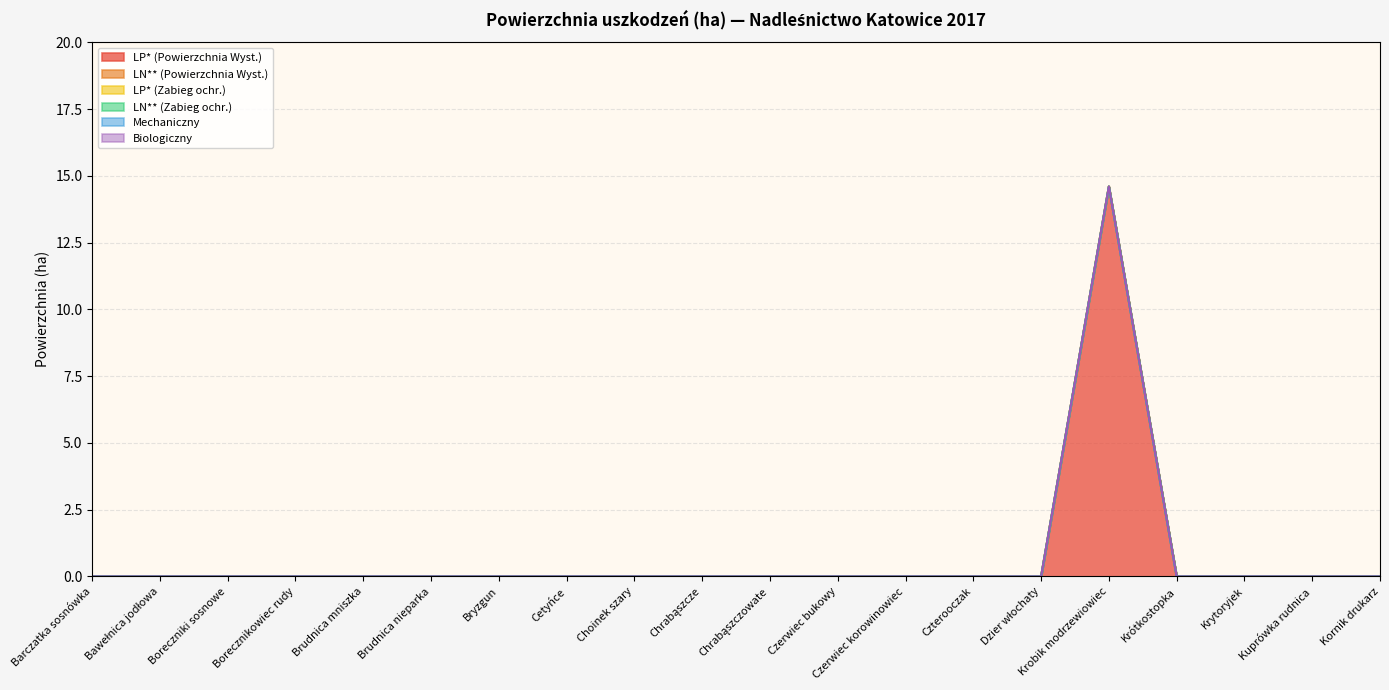

True or false: LN** (Powierzchnia Wyst.) and Biologiczny cross at least once.

False